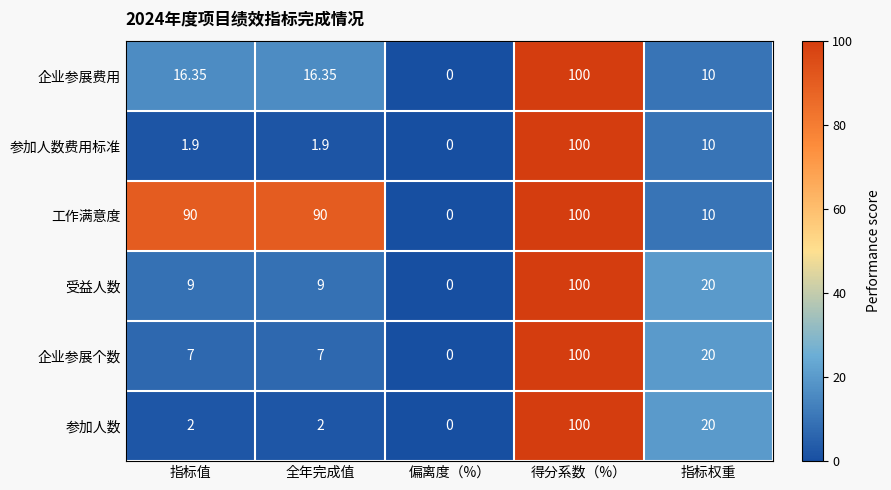

At which label does 企业参展费用 reach its minimum?

偏离度（%）